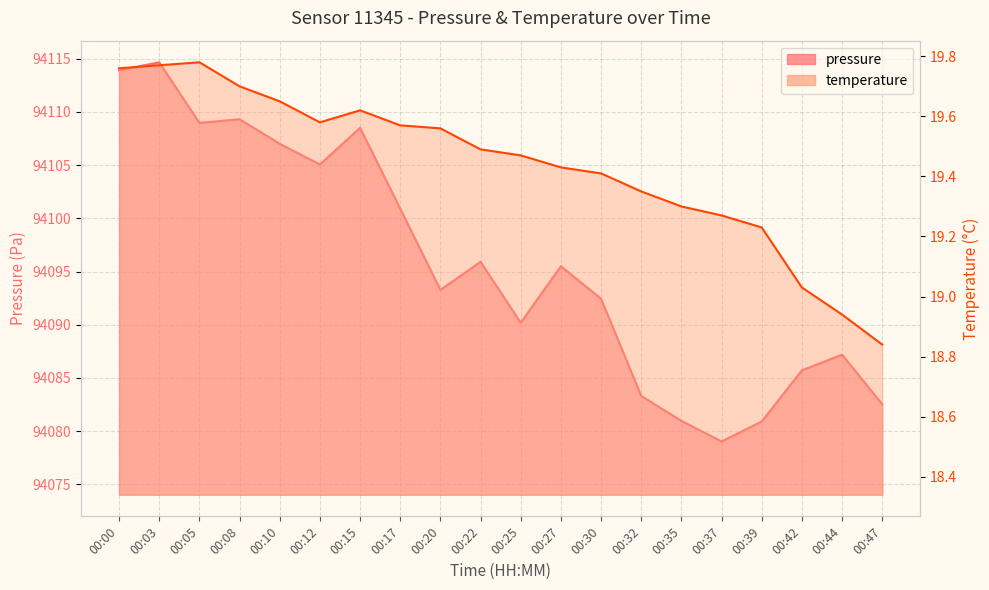

What is the maximum value for pressure?

94114.7